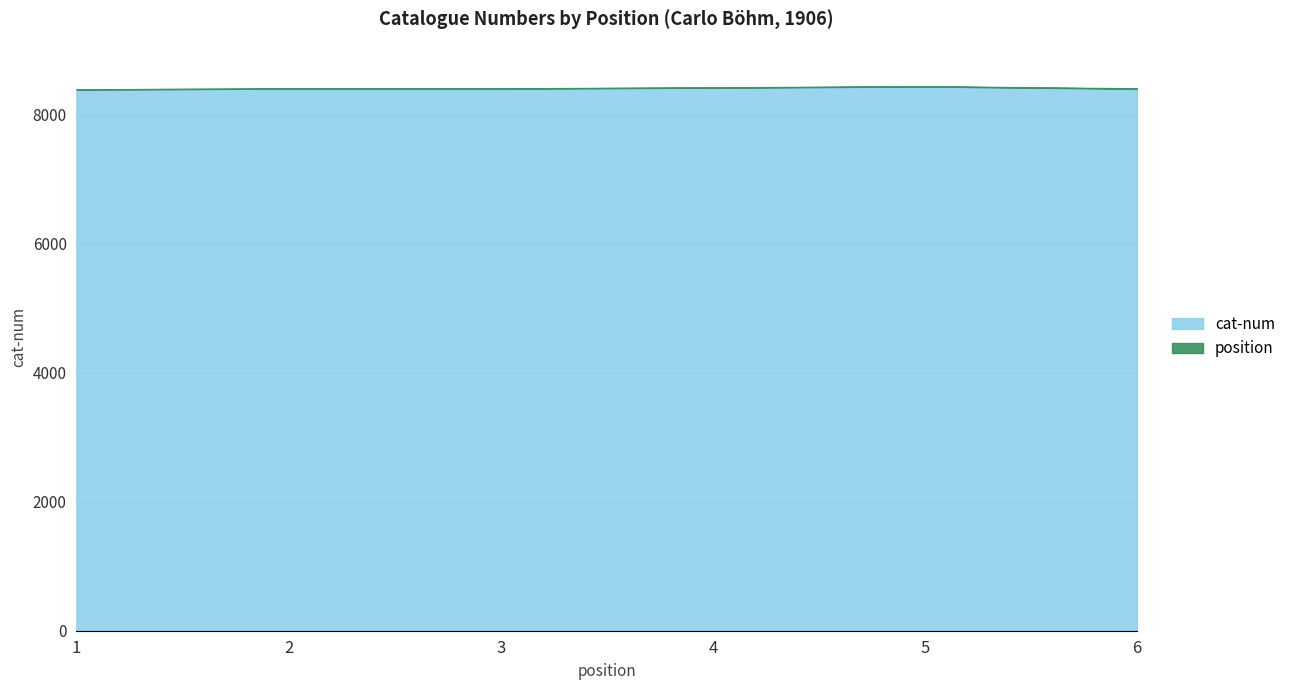

Where is the first local maximum?

5